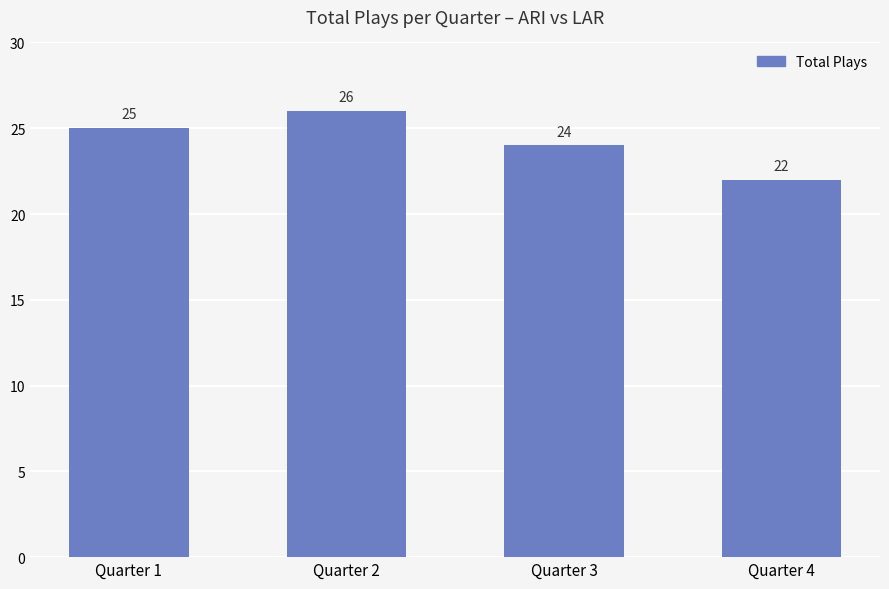

List the labels in order of value, largest first.

Quarter 2, Quarter 1, Quarter 3, Quarter 4